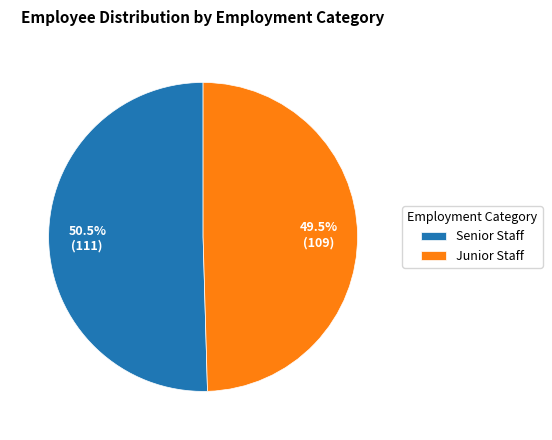

Which category has the smallest portion of the pie?

Junior Staff